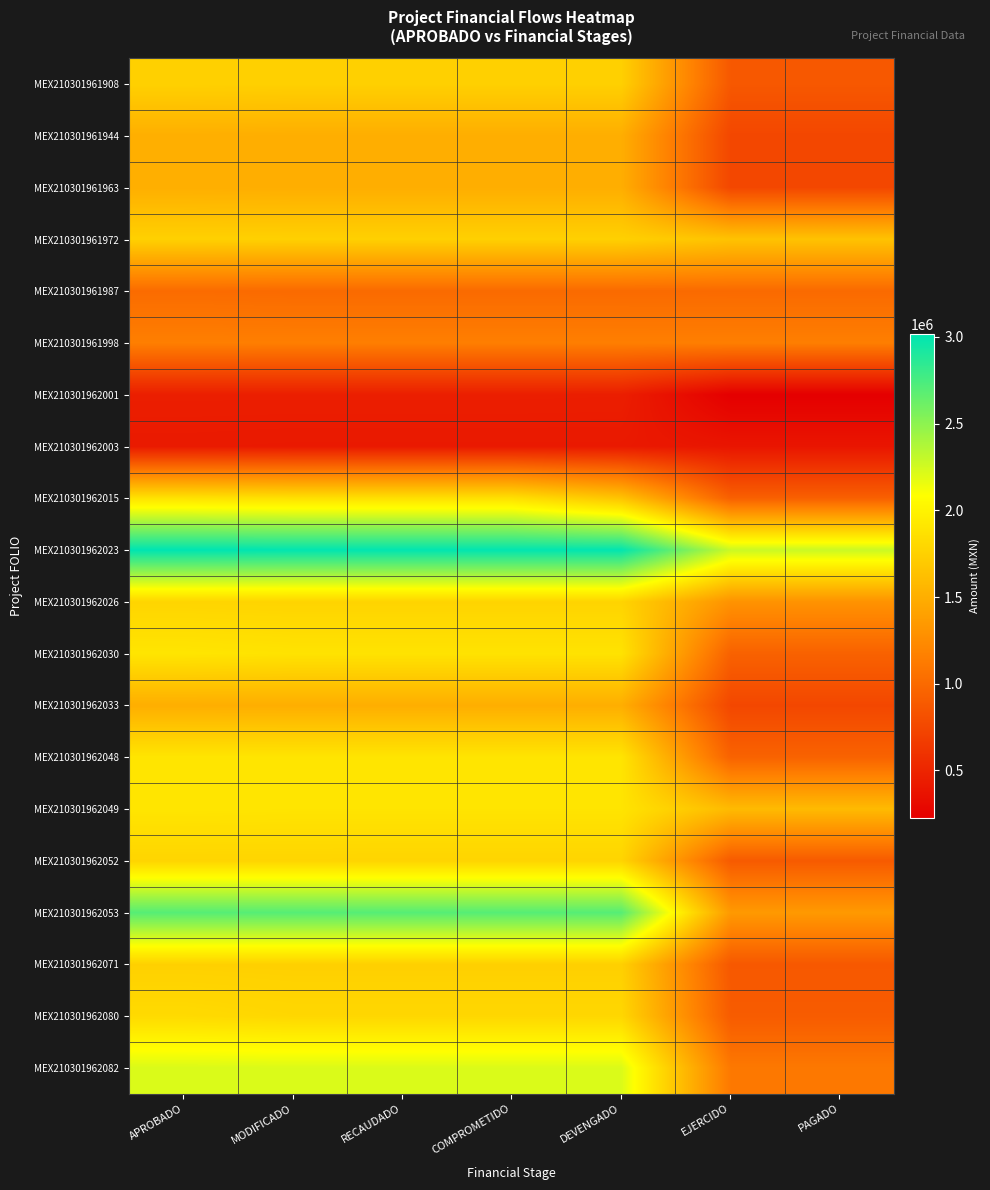

At how many categories does at least one series exceed 396589?

7